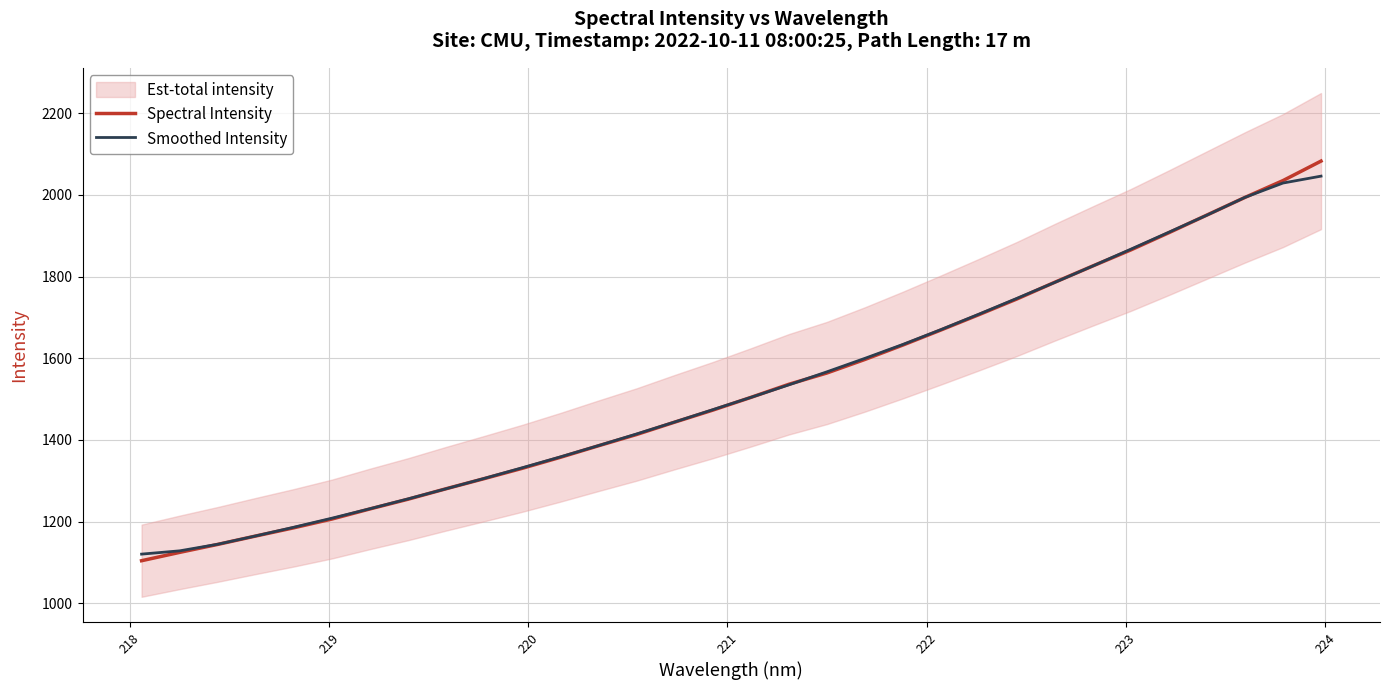

How many lines are shown in the chart?

2